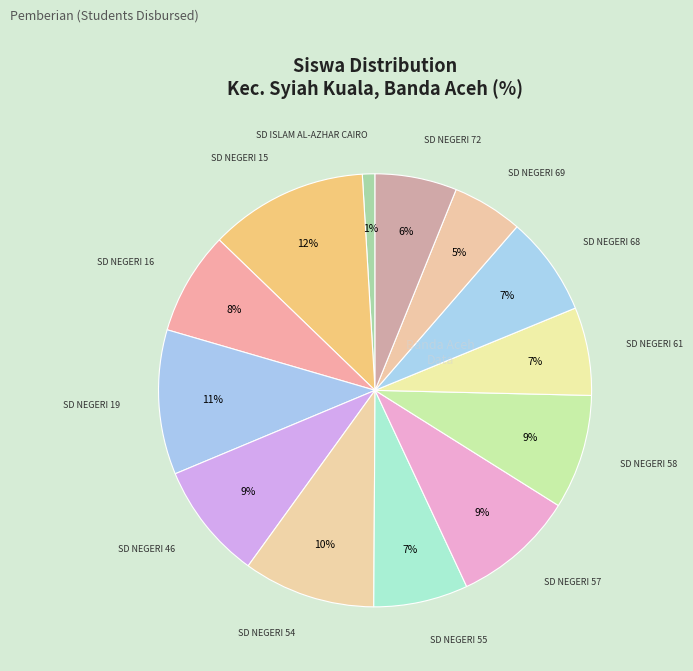

Count the number of slices in the pie.

13